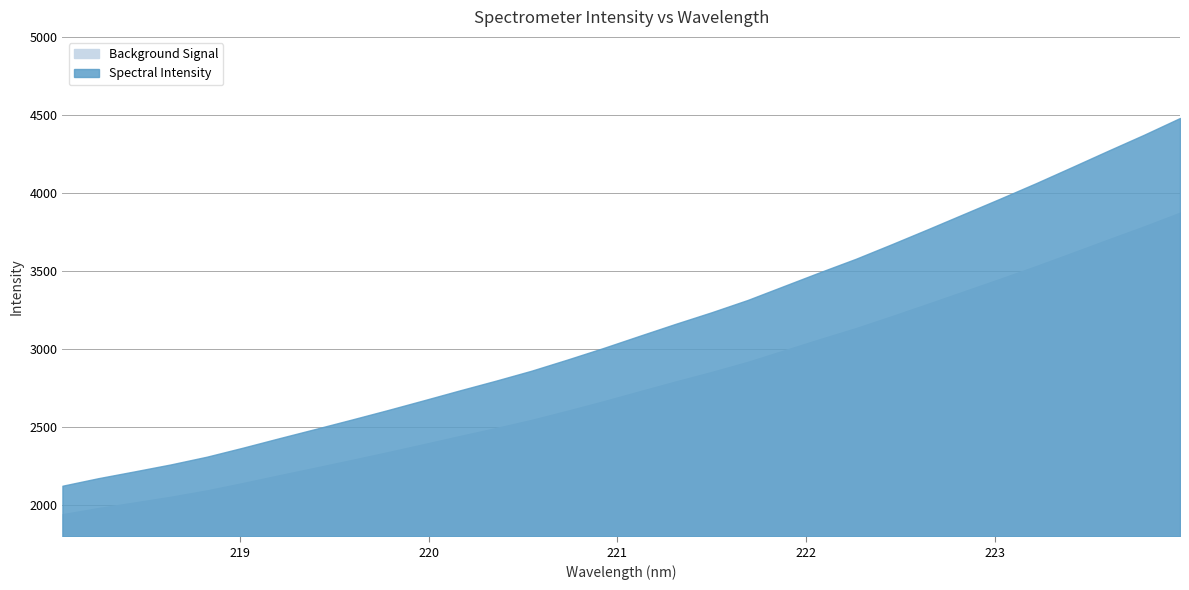

What is the label of the 25th point from the right?

219.3979